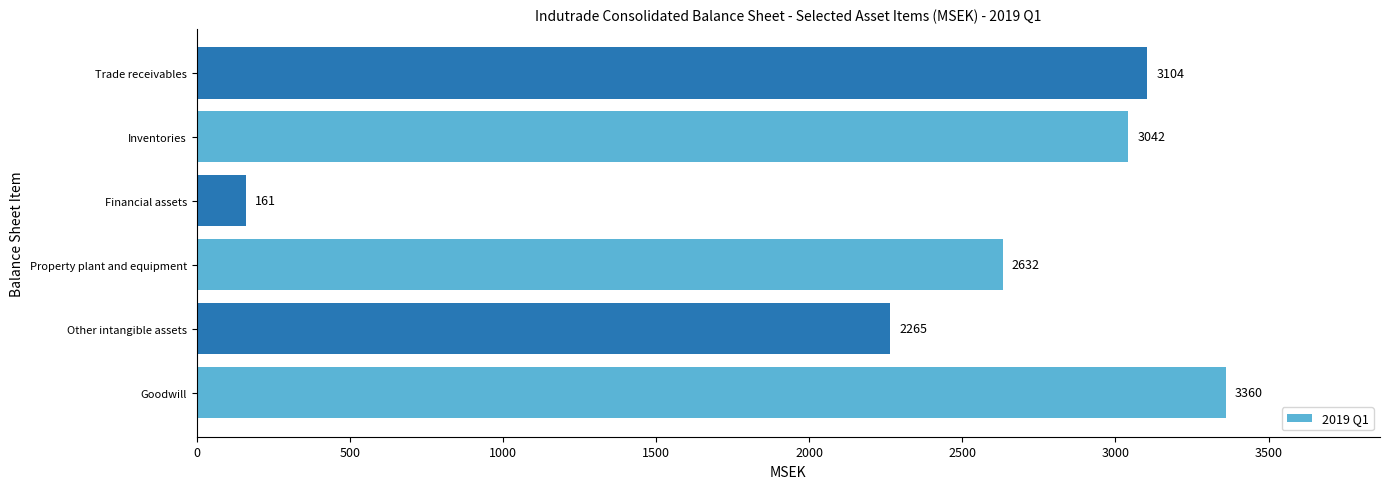

Rank the categories by value from highest to lowest.

Goodwill, Trade receivables, Inventories, Property plant and equipment, Other intangible assets, Financial assets